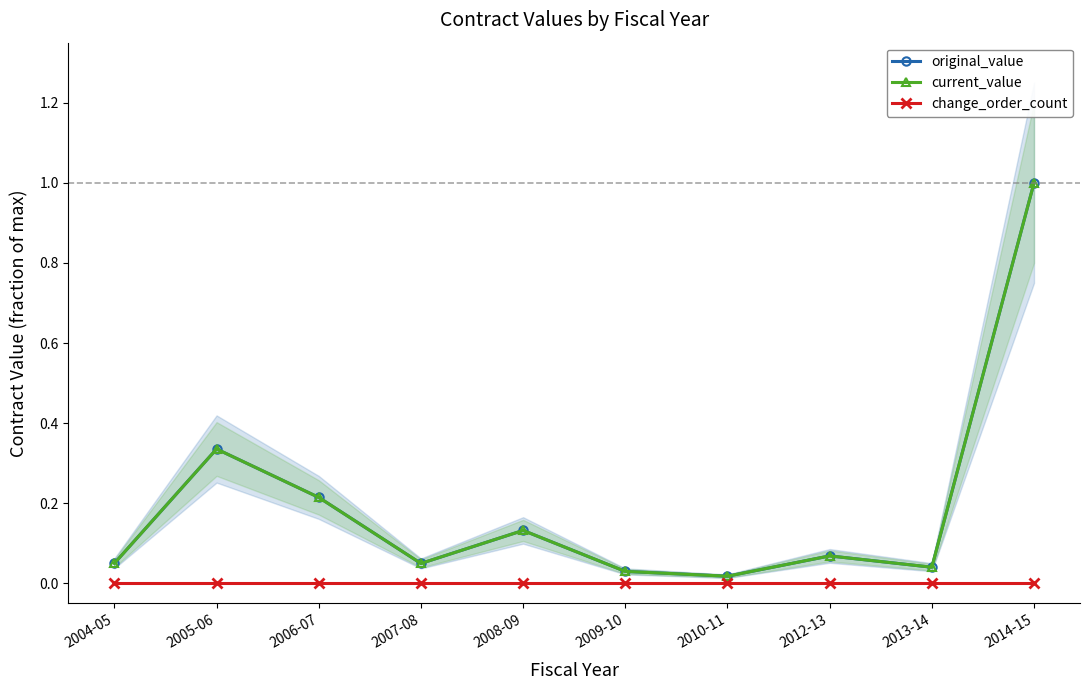

The original_value series shows 0.5 at 2005-06. True or false?

False